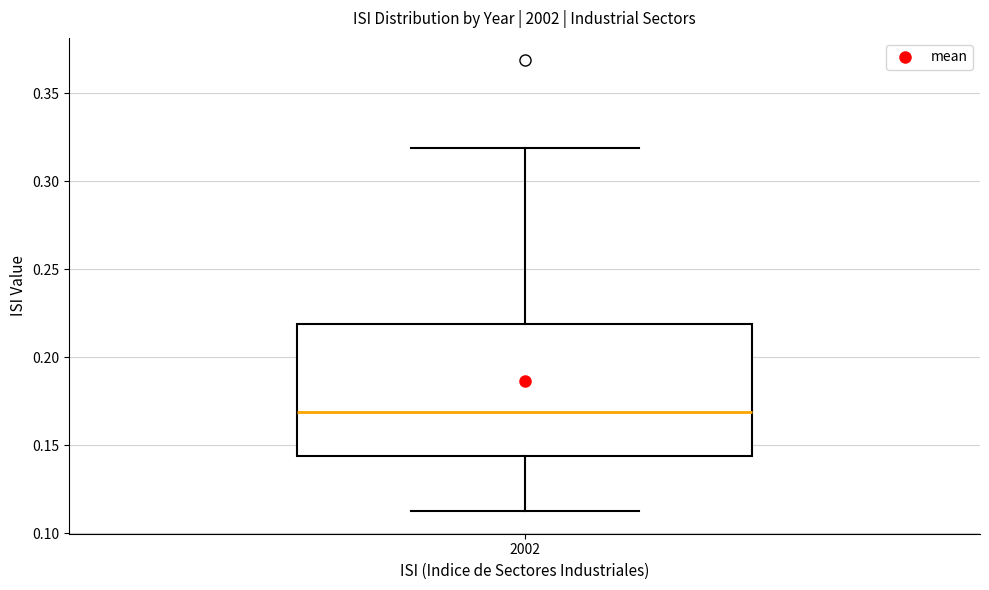

Where does the median line of the box at x = 2002 sit on the y-axis? The values are not printed on the chart, so give them approximately, as read against the axis.

0.170